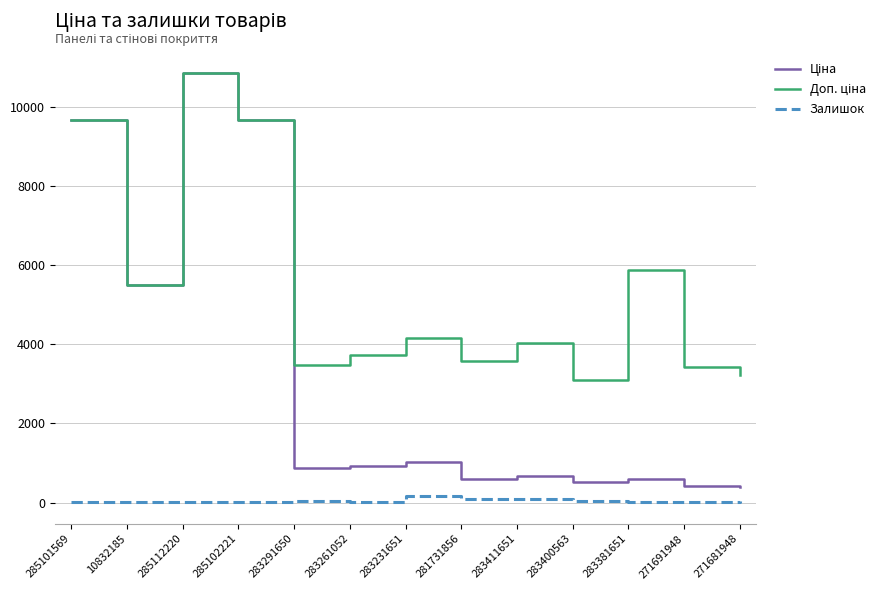

At which category is the sum across all series the highest?

285112220